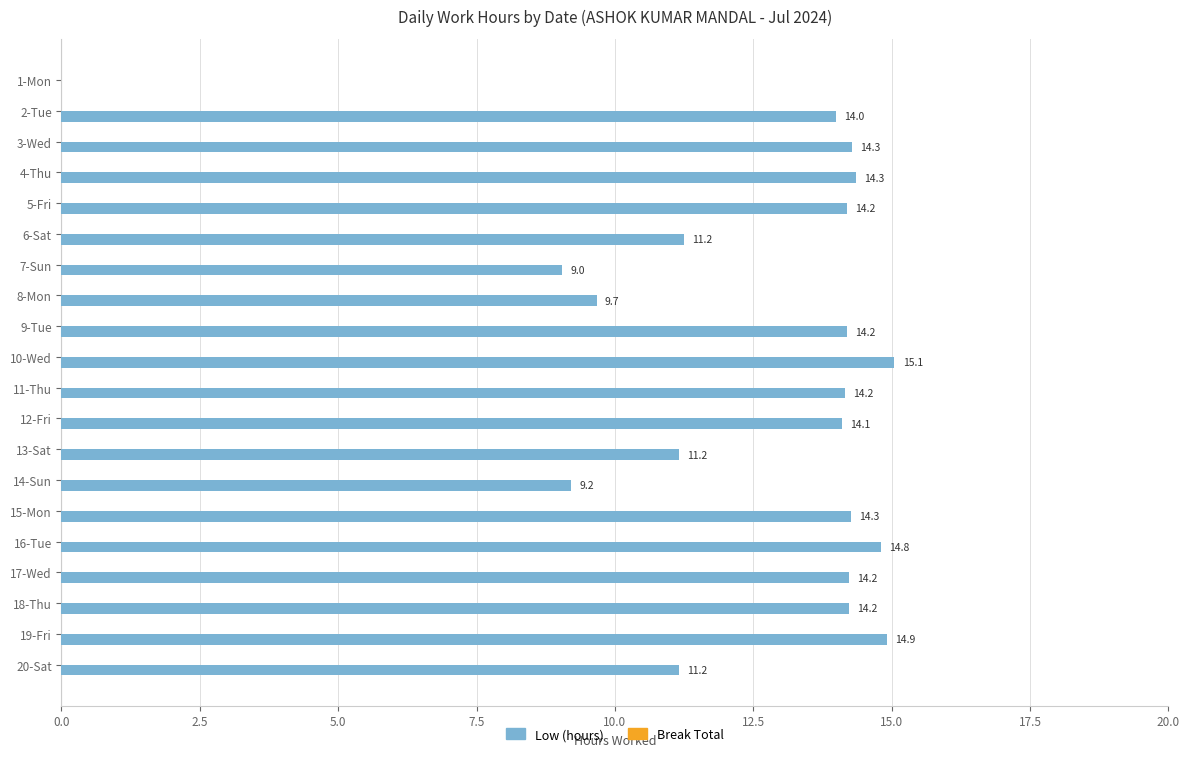

What value does the data have at 10-Wed?

15.1